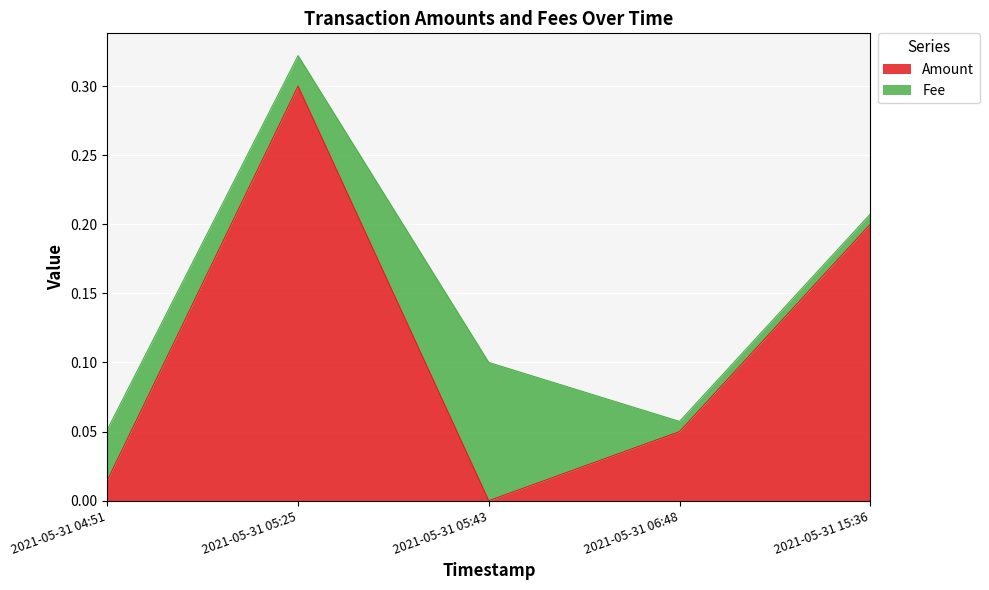

What is the value of the 5th point from the left?

0.2